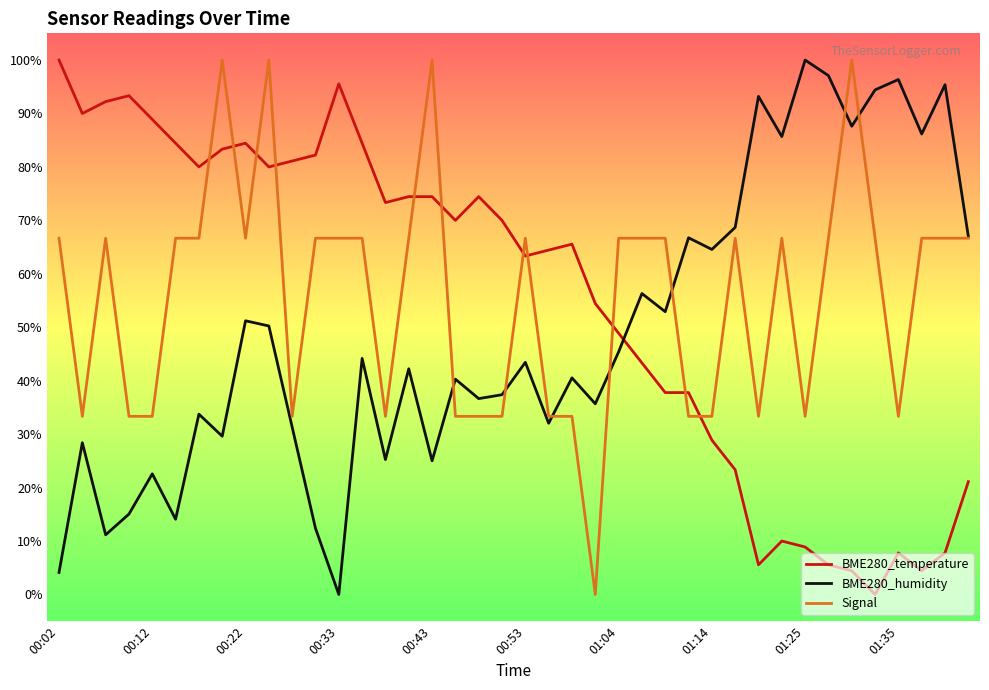

How many intersections are there between Signal and BME280_temperature?

11